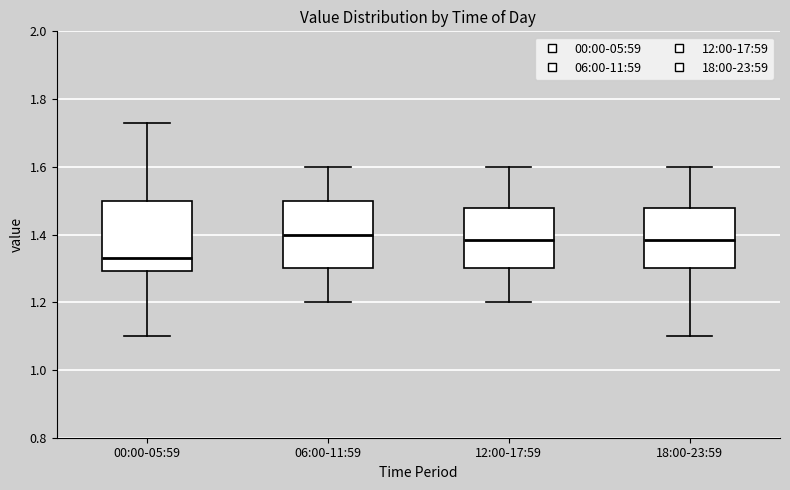

Reading left to right, transcribe this box plot: for each box, give where its median line is, the range the box spans, and where its two whiskers end, as read against the y-axis. The values are not printed on the chart, so give them approximately, as read against the axis.

00:00-05:59: median 1.34, box 1.30 to 1.50, whiskers 1.10 to 1.74
06:00-11:59: median 1.40, box 1.30 to 1.50, whiskers 1.20 to 1.60
12:00-17:59: median 1.38, box 1.30 to 1.48, whiskers 1.20 to 1.60
18:00-23:59: median 1.38, box 1.30 to 1.48, whiskers 1.10 to 1.60